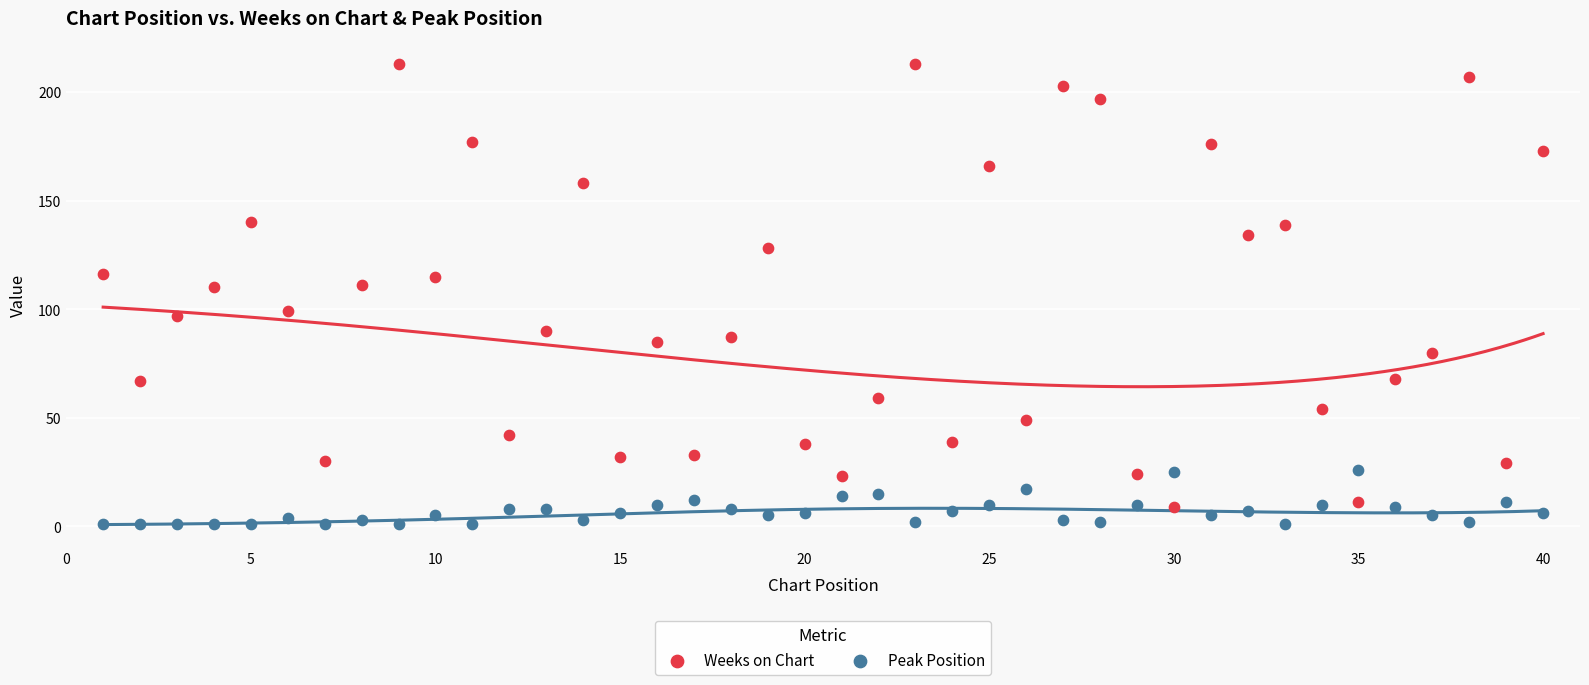

What are all the series names shown in the legend?

Weeks on Chart, Peak Position